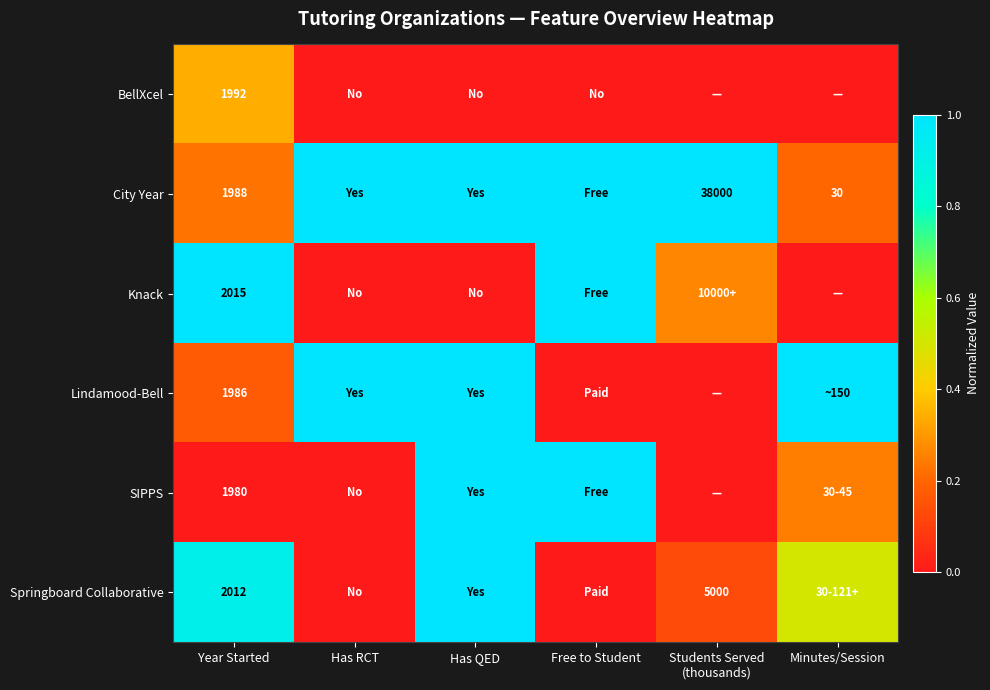

What is the spread (max minus min) of values at Students Served
(thousands)?

1.0